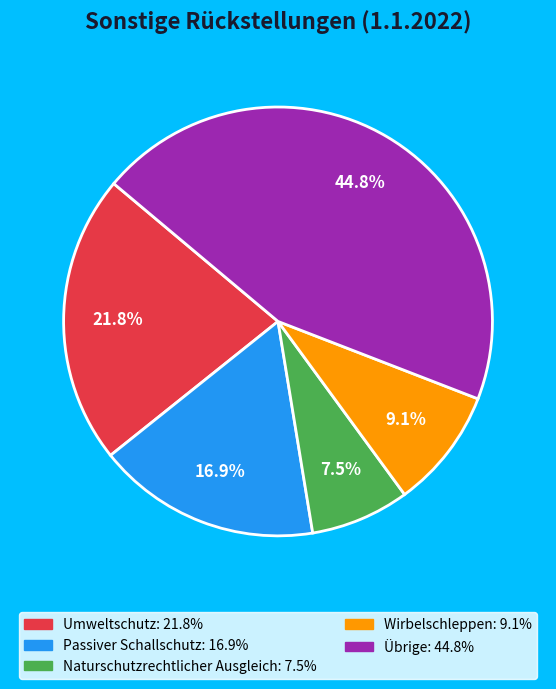

True or false: Übrige accounts for 57% of the total.

False